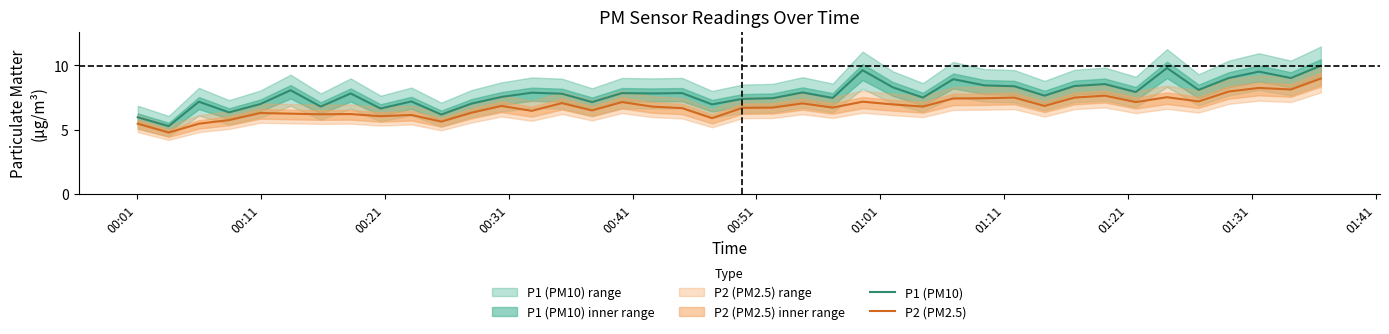

True or false: P1 (PM10) and P2 (PM2.5) cross at least once.

False